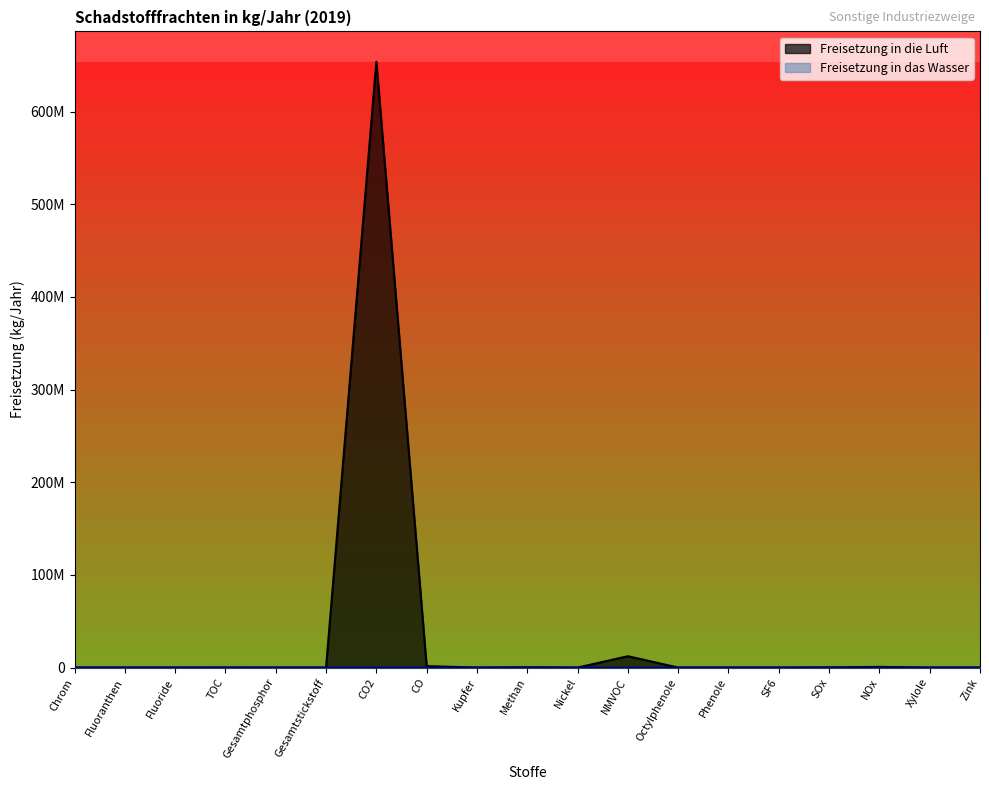

How many series are shown in this chart?

2